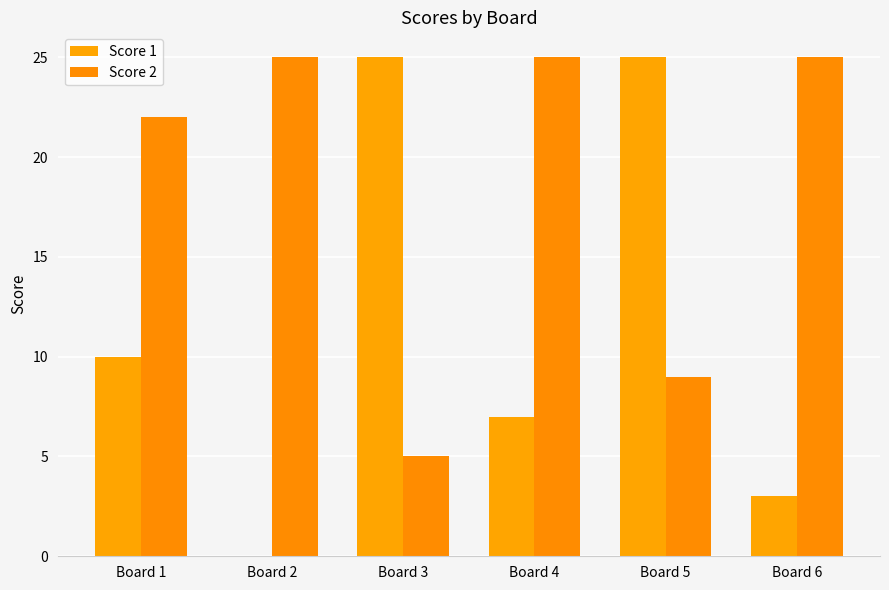

Which has a higher value, Board 3 or Board 1?

Board 3